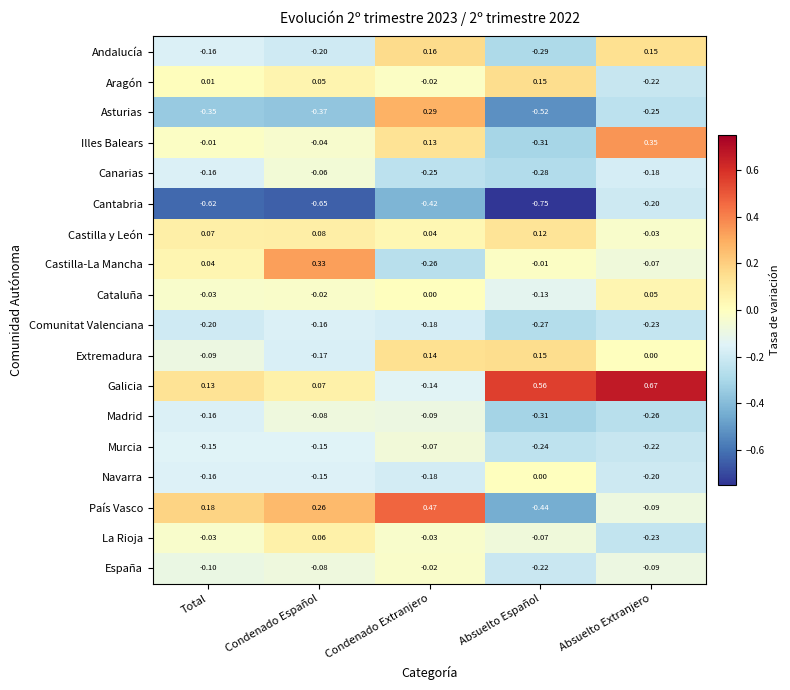

At which category does the chart reach its minimum across all series?

Absuelto Español